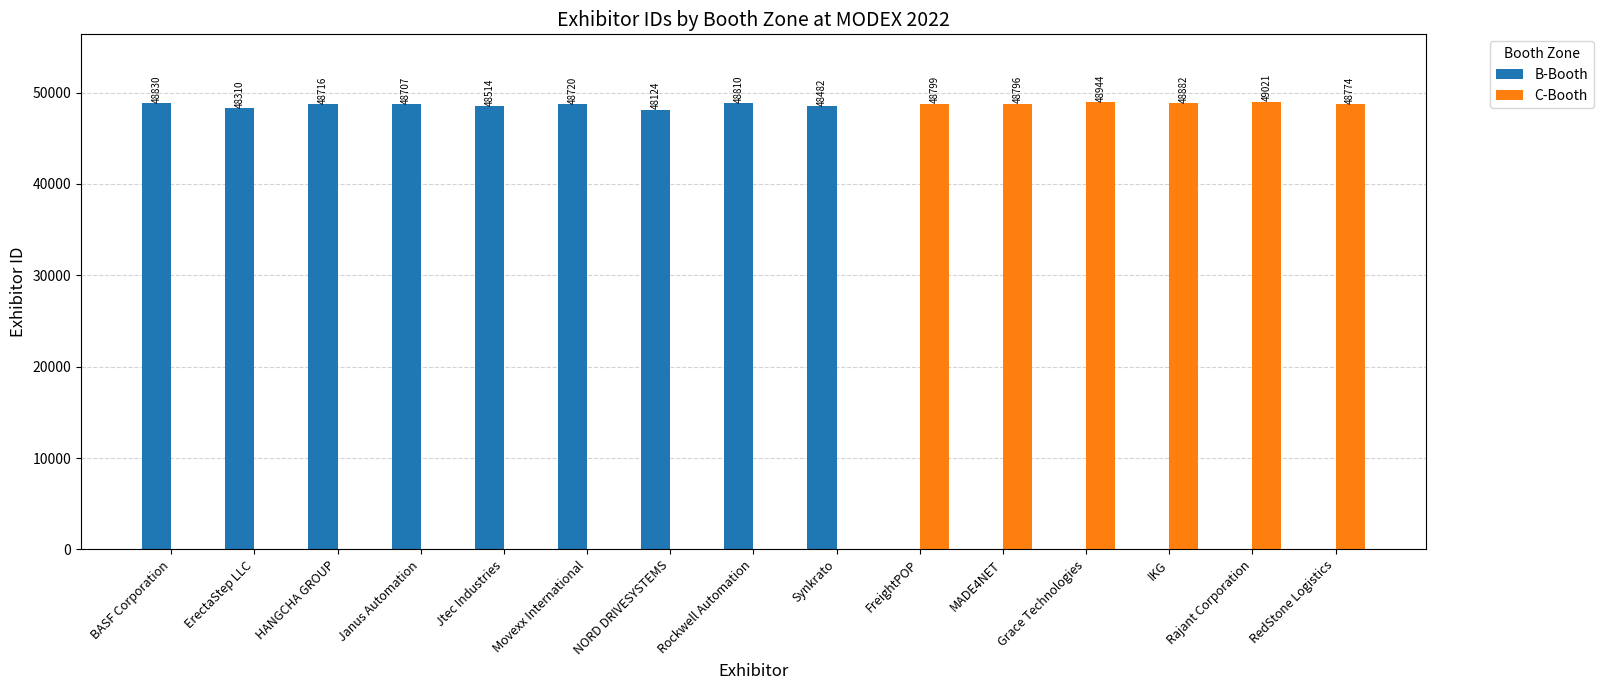

What are all the series names shown in the legend?

B-Booth, C-Booth